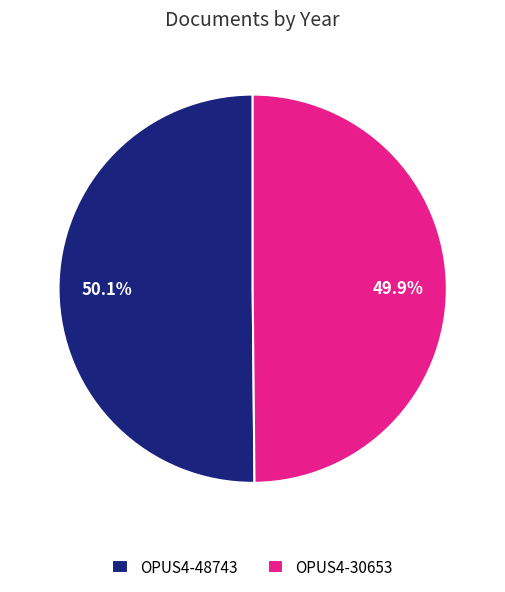

Count the number of slices in the pie.

2